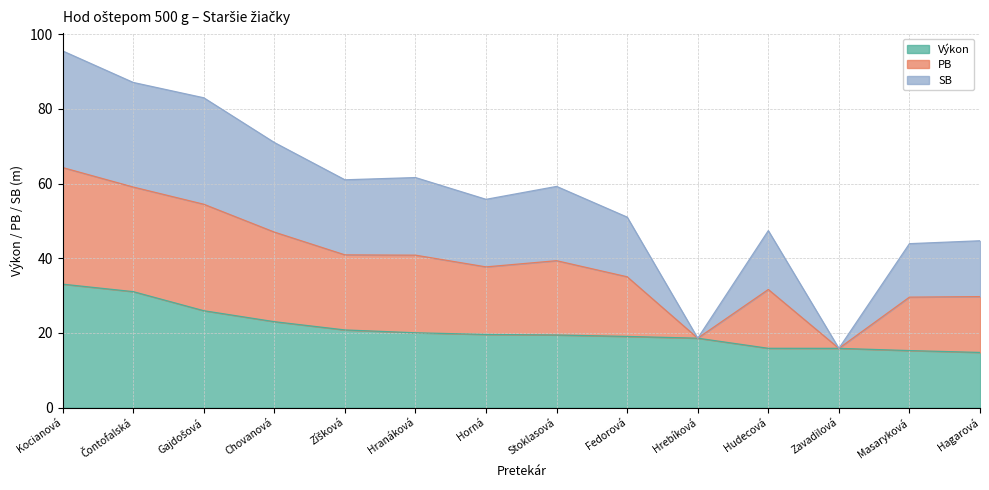

List the labels in order of PB value, smallest first.

Zavadilová, Hrebíková, Masaryková, Hagarová, Hudecová, Fedorová, Horná, Stoklasová, Zíšková, Hranáková, Chovanová, Gajdošová, Čontofalská, Kocianová